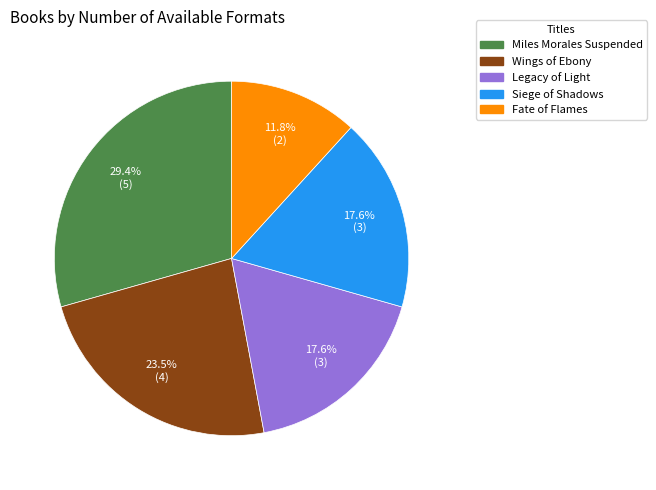

To the nearest percent, what is the difference between the Fate of Flames and Miles Morales Suspended slice percentages?

18%